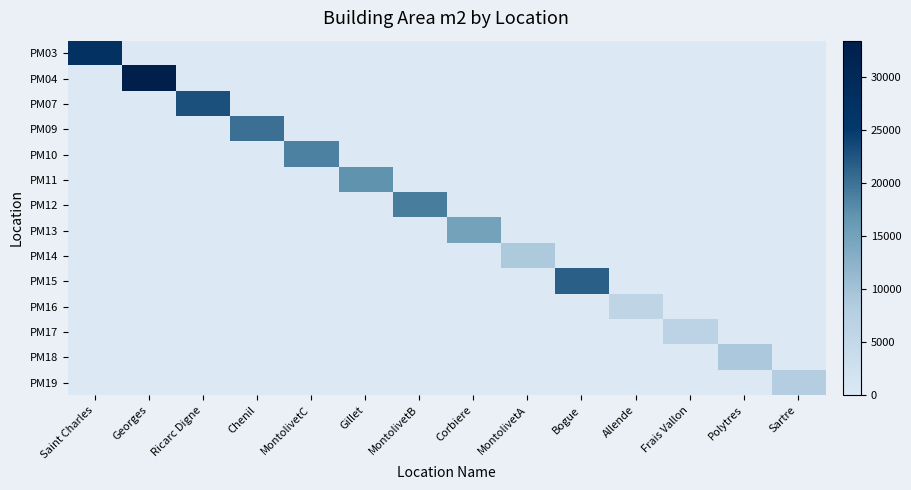

At which category is the sum across all series the highest?

Georges